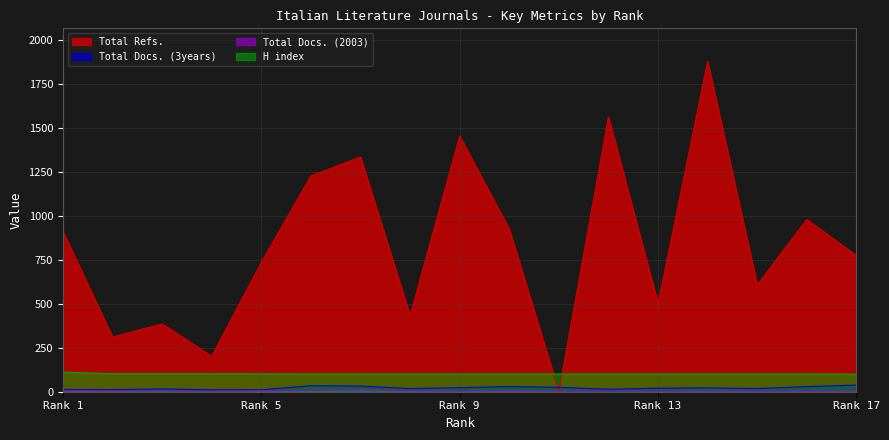

True or false: Total Docs. (2003) and H index intersect in this chart.

False